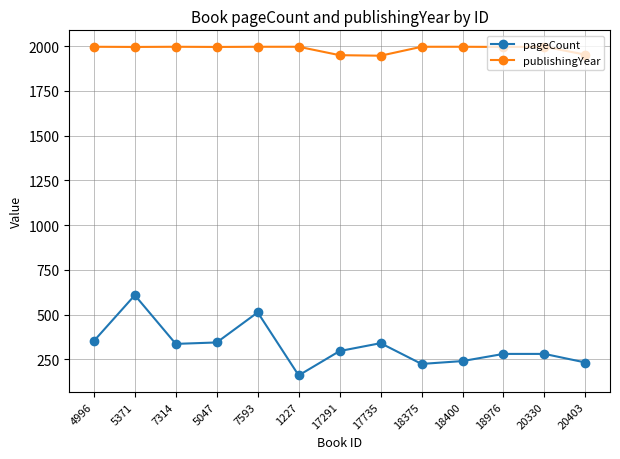

How many series are shown in this chart?

2